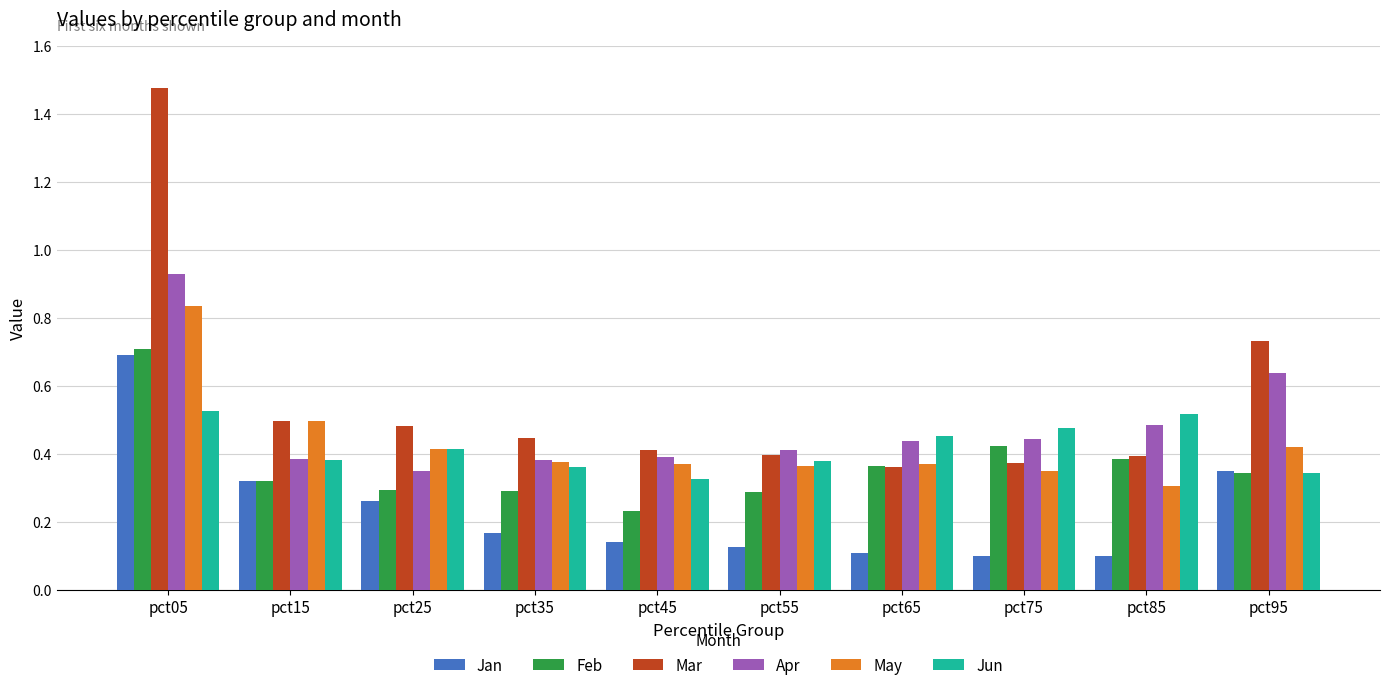

What is the total value across all series at pct55?

2.0